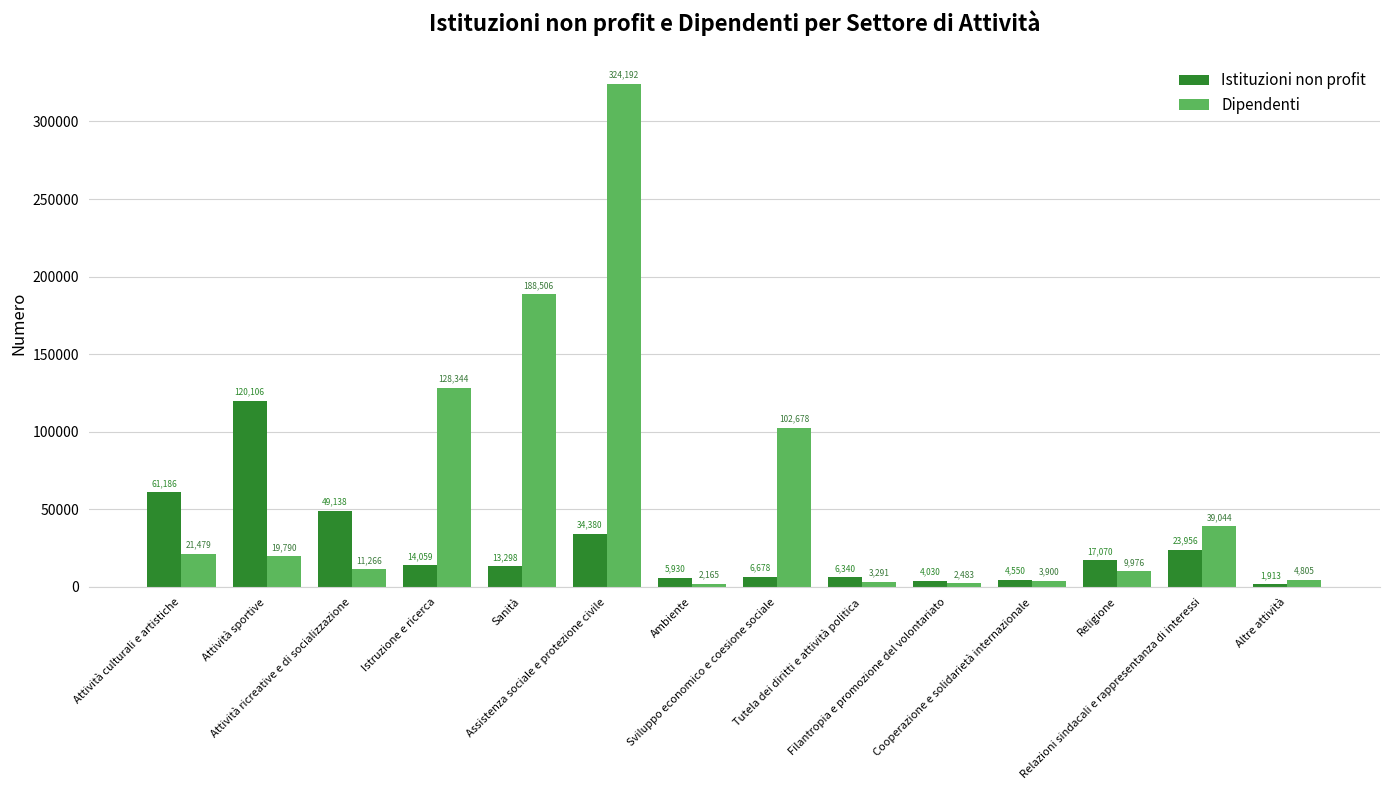

How many data points does each series have?

14